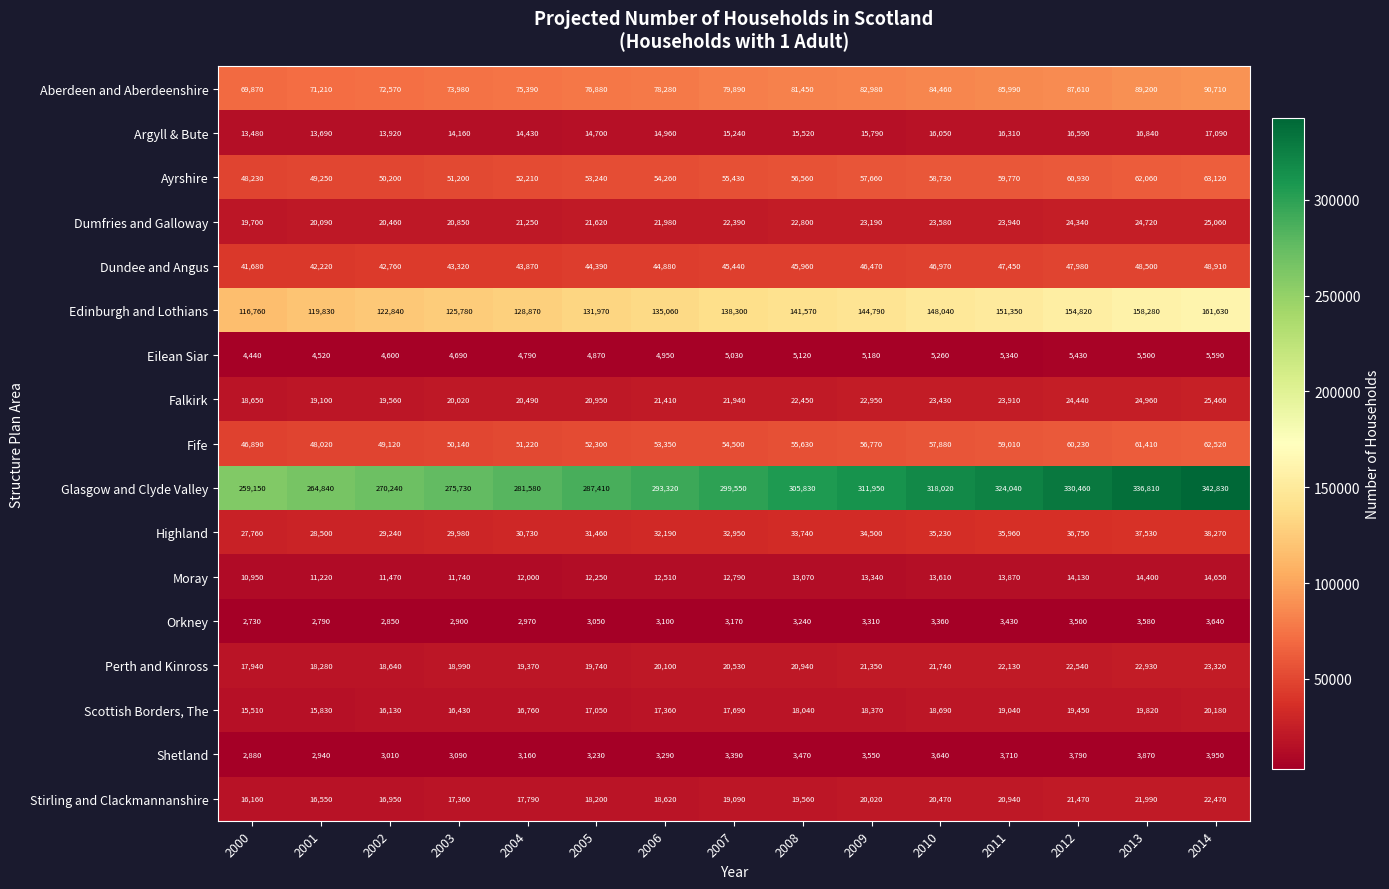

What is the maximum value shown in the chart?

342830